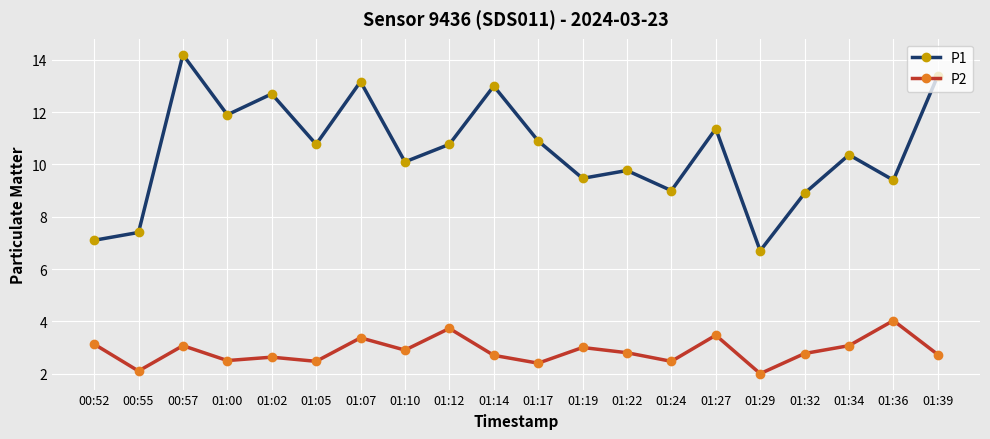

What is the total value across all series at 01:24?

11.5